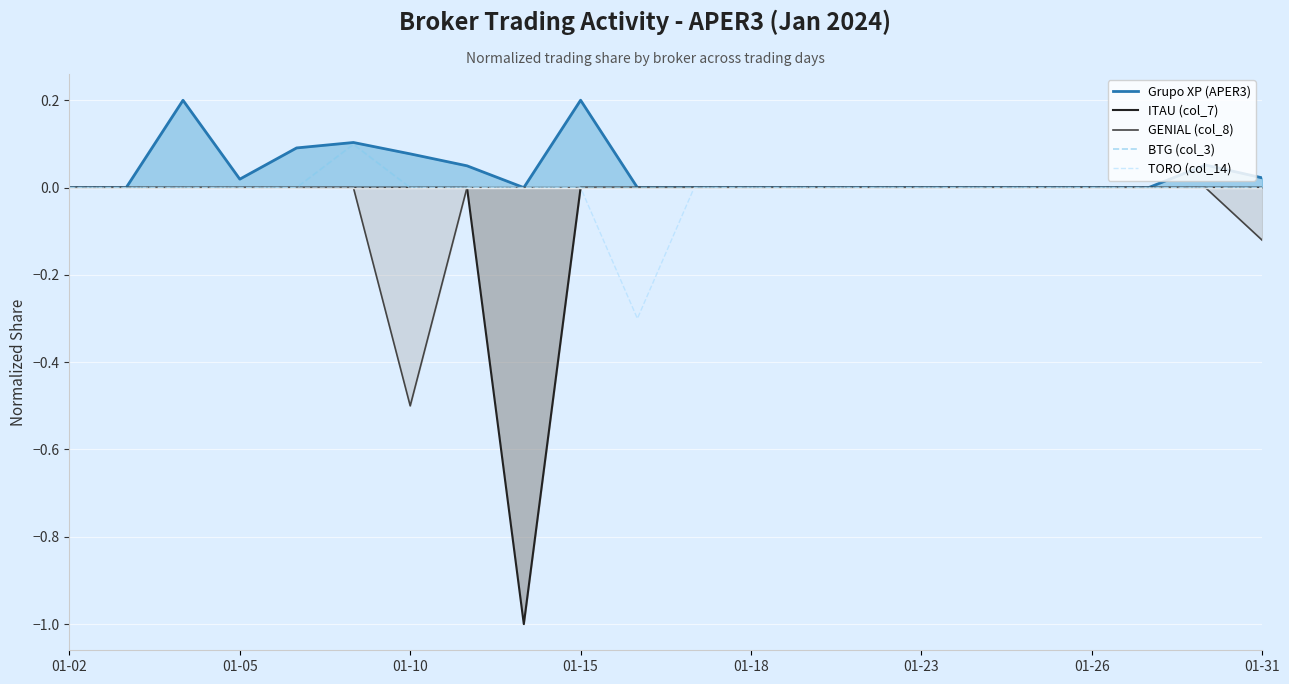

True or false: TORO (col_14) has a value of 0.0 at 01-23.

True